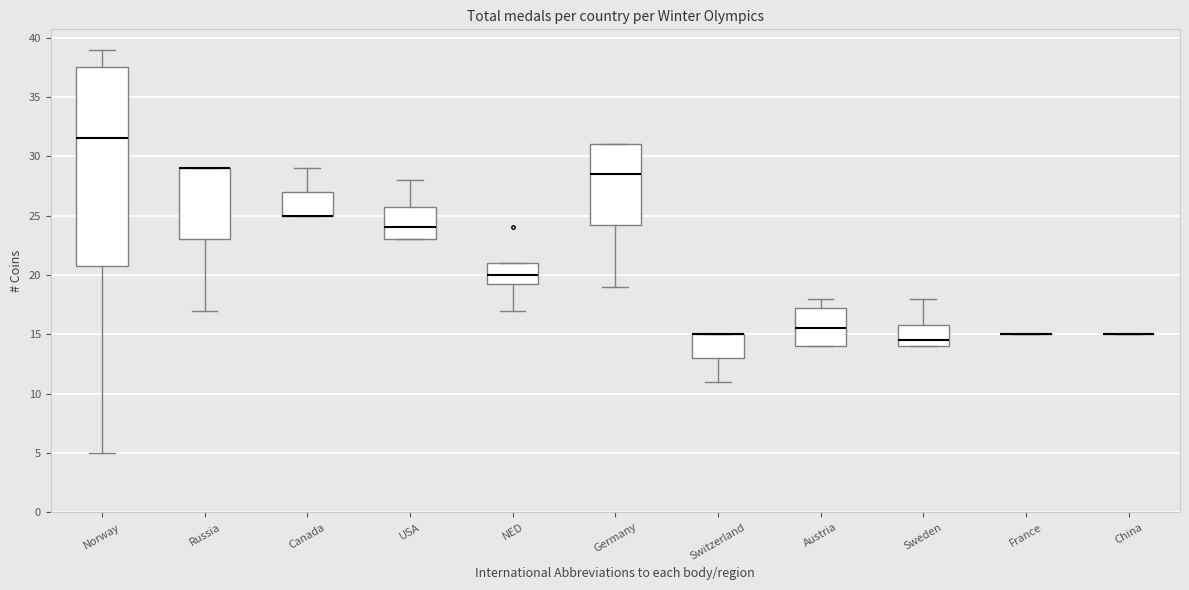

Reading left to right, transcribe this box plot: for each box, give where its median line is, the range the box spans, and where its two whiskers end, as read against the y-axis. The values are not printed on the chart, so give them approximately, as read against the axis.

Norway: median 31.5, box 21.0 to 37.5, whiskers 5.0 to 39.0
Russia: median 29.0 (drawn on the box's upper edge), box 23.0 to 29.0, whiskers 17.0 to 29.0
Canada: median 25.0 (drawn on the box's lower edge), box 25.0 to 27.0, whiskers 25.0 to 29.0
USA: median 24.0, box 23.0 to 26.0, whiskers 23.0 to 28.0
NED: median 20.0, box 19.5 to 21.0, whiskers 17.0 to 21.0
Germany: median 28.5, box 24.5 to 31.0, whiskers 19.0 to 31.0
Switzerland: median 15.0 (drawn on the box's upper edge), box 13.0 to 15.0, whiskers 11.0 to 15.0
Austria: median 15.5, box 14.0 to 17.5, whiskers 14.0 to 18.0
Sweden: median 14.5, box 14.0 to 16.0, whiskers 14.0 to 18.0
France: box collapsed to a line at 15.0, whiskers 15.0 to 15.0
China: box collapsed to a line at 15.0, whiskers 15.0 to 15.0